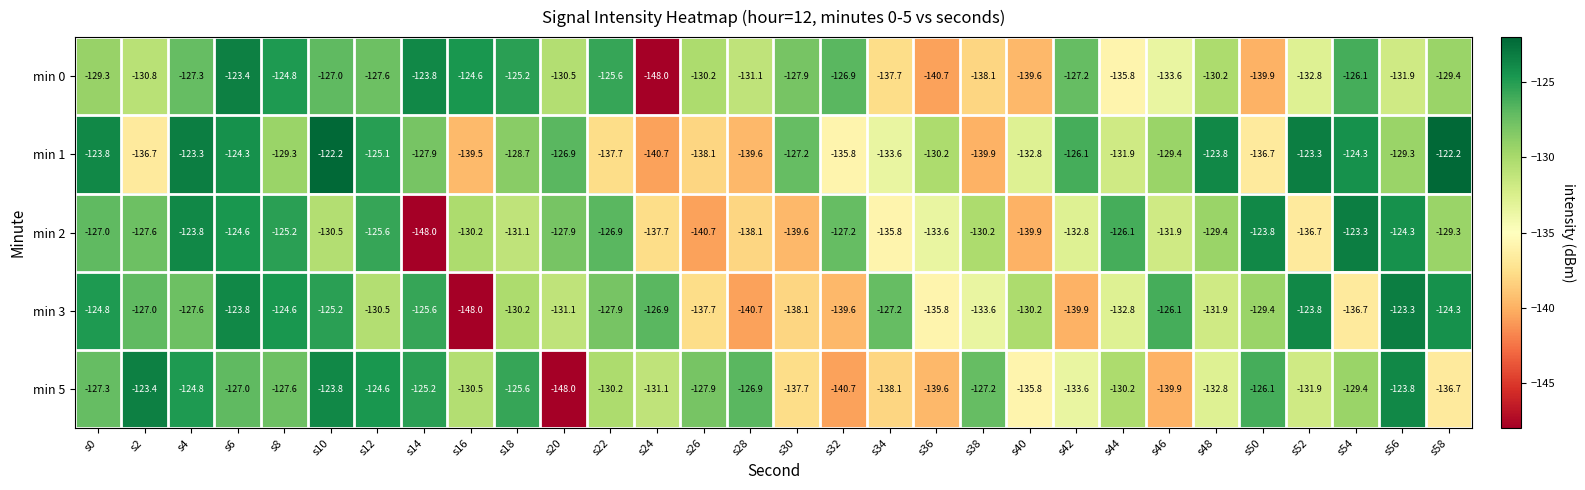

At s52, list the series in order from smallest to largest.

min 2, min 0, min 5, min 3, min 1